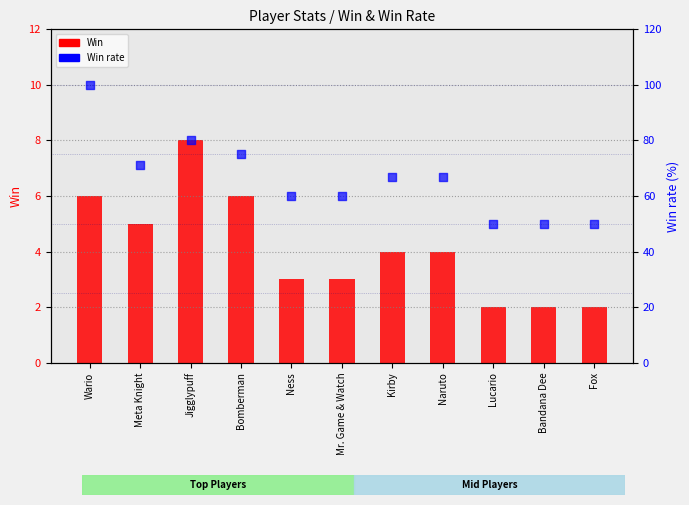

At how many categories does at least one series exceed 36?

11